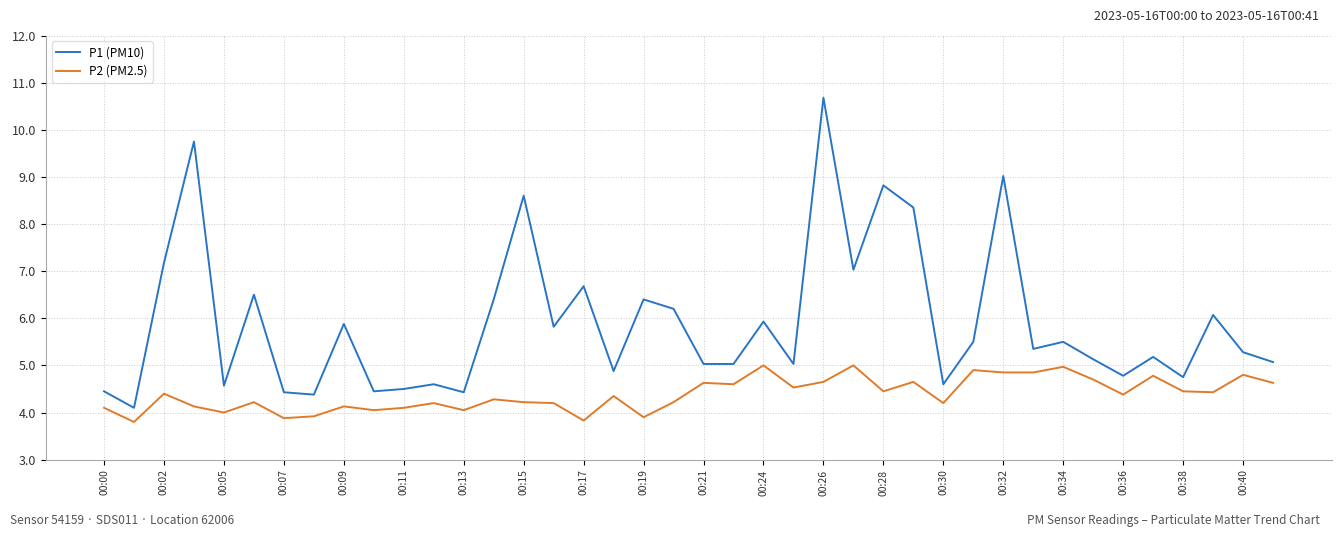

True or false: P1 (PM10) and P2 (PM2.5) intersect in this chart.

False